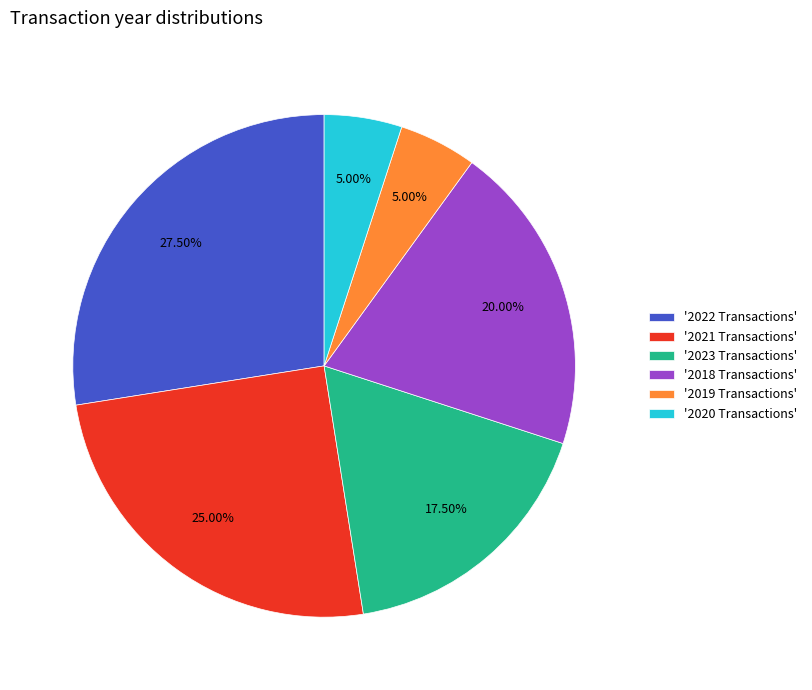

Do '2021 Transactions' and '2020 Transactions' together represent more than half of the pie?

No